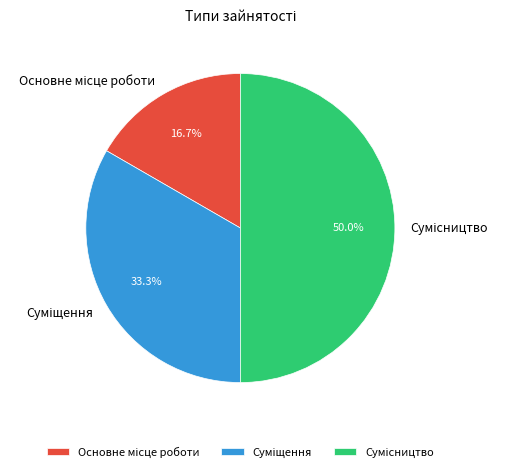

True or false: Основне місце роботи accounts for 17% of the total.

True